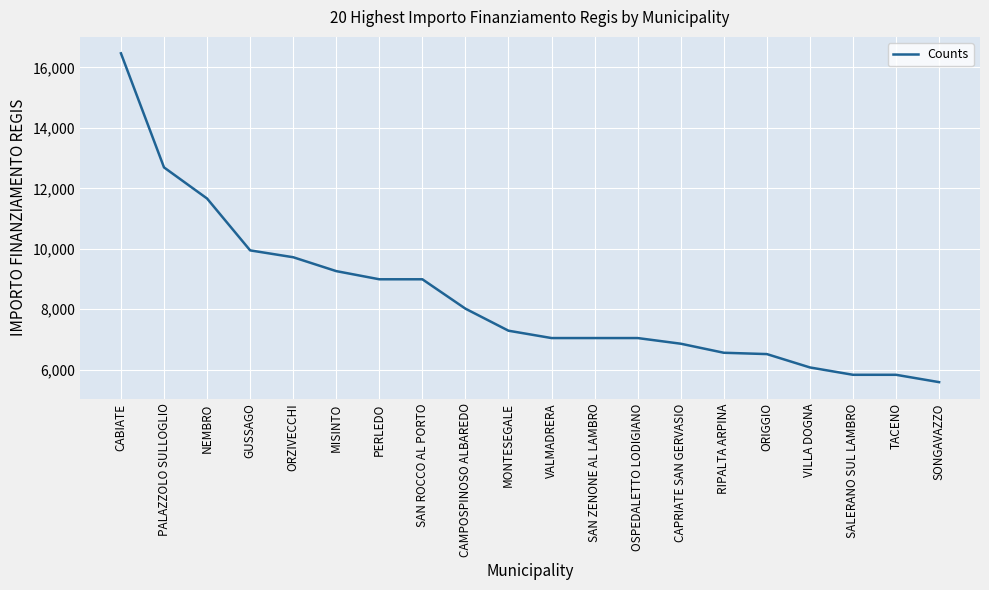

Which label corresponds to the largest value in the chart?

CABIATE